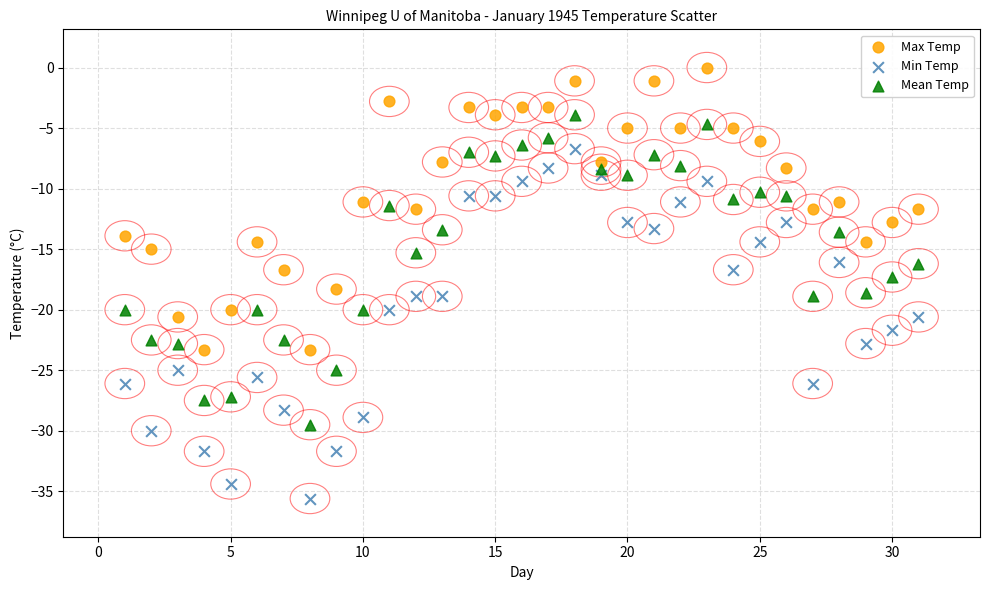

Across all data points, what is the range of Y values (max minus min)?

35.6